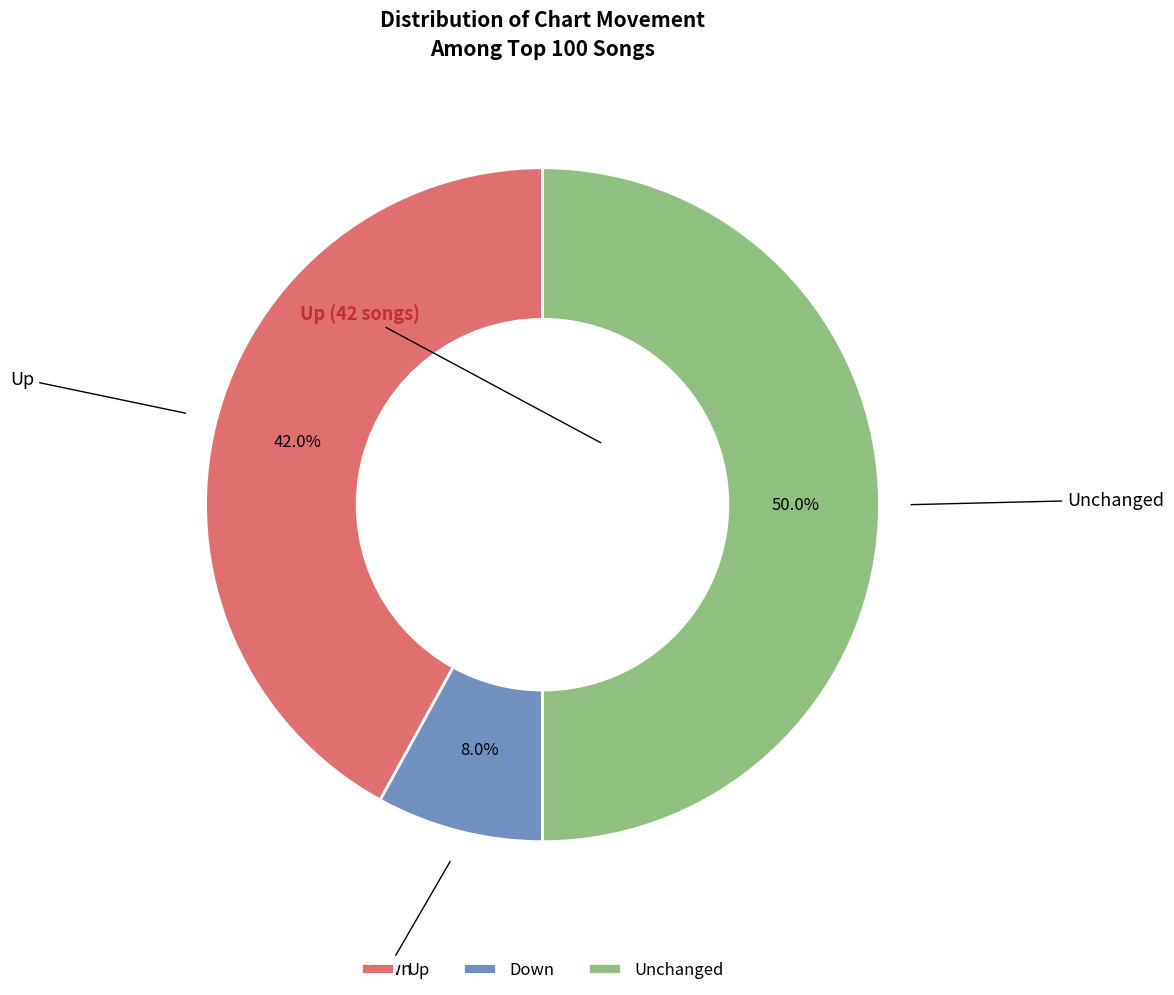

What percentage is NOT represented by Unchanged?

50.0%